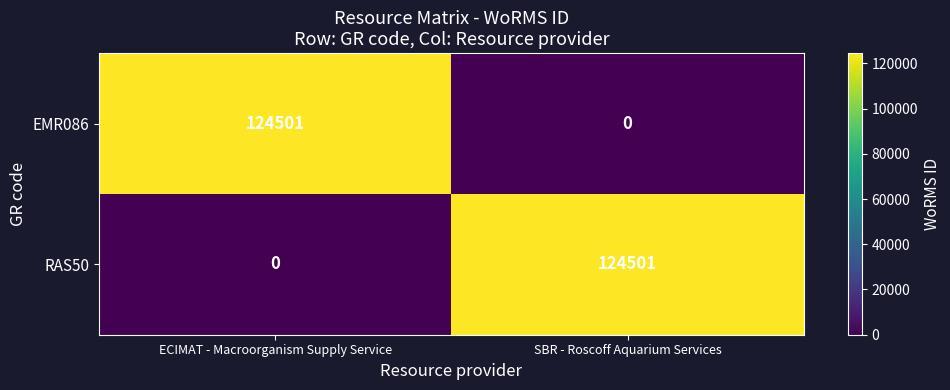

At SBR - Roscoff Aquarium Services, list the series in order from smallest to largest.

EMR086, RAS50